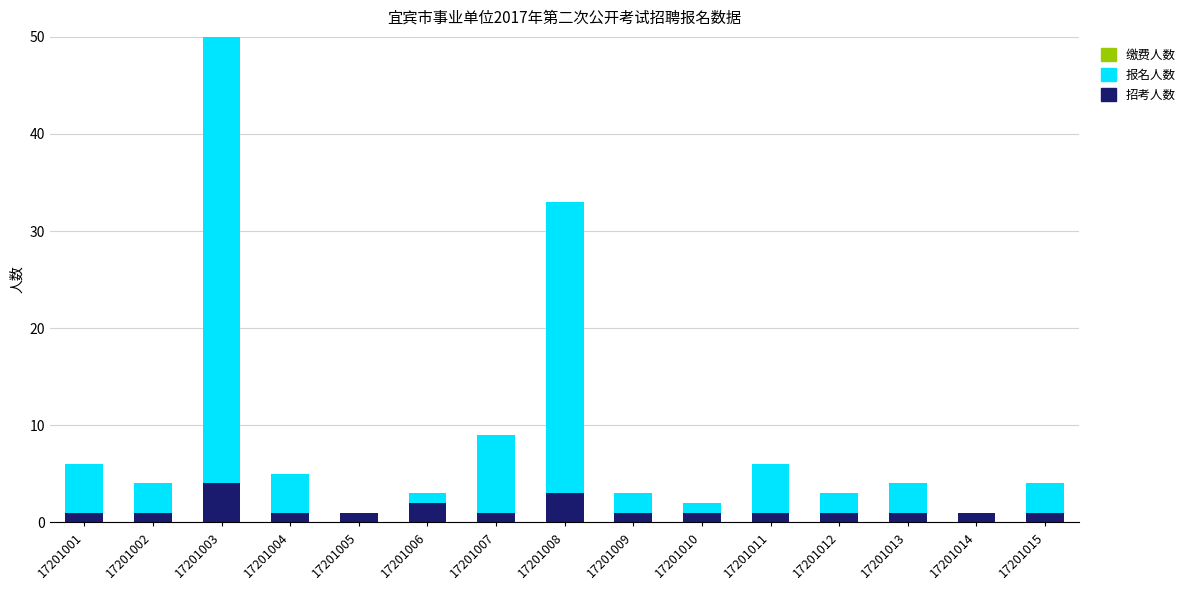

True or false: 招考人数 has a value of 1 at 17201010.

True